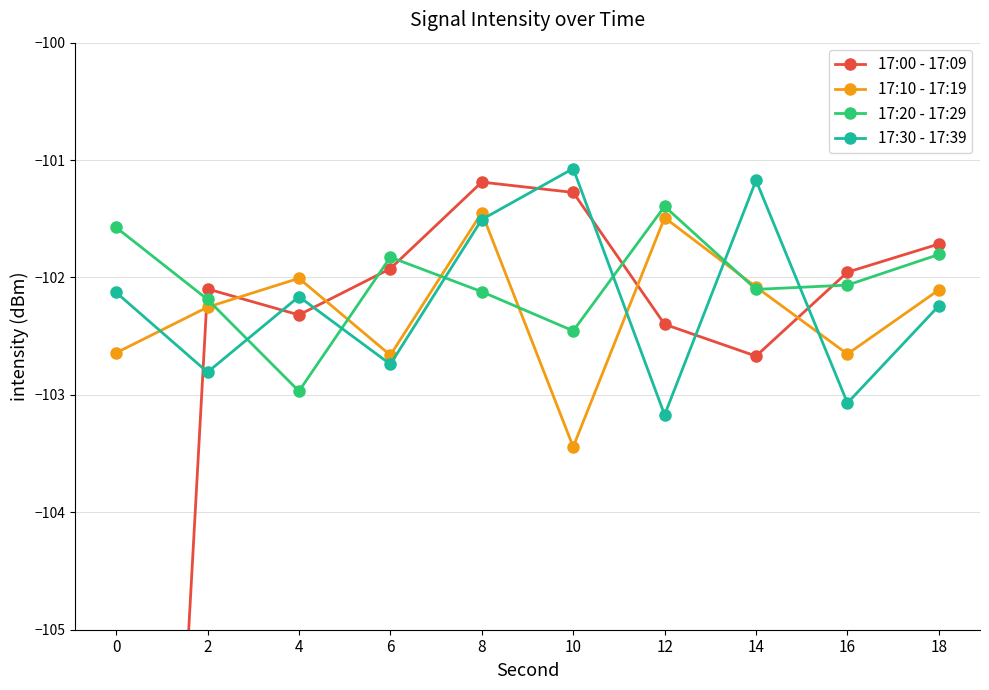

What is the average value of the 17:30 - 17:39 series?

-102.2